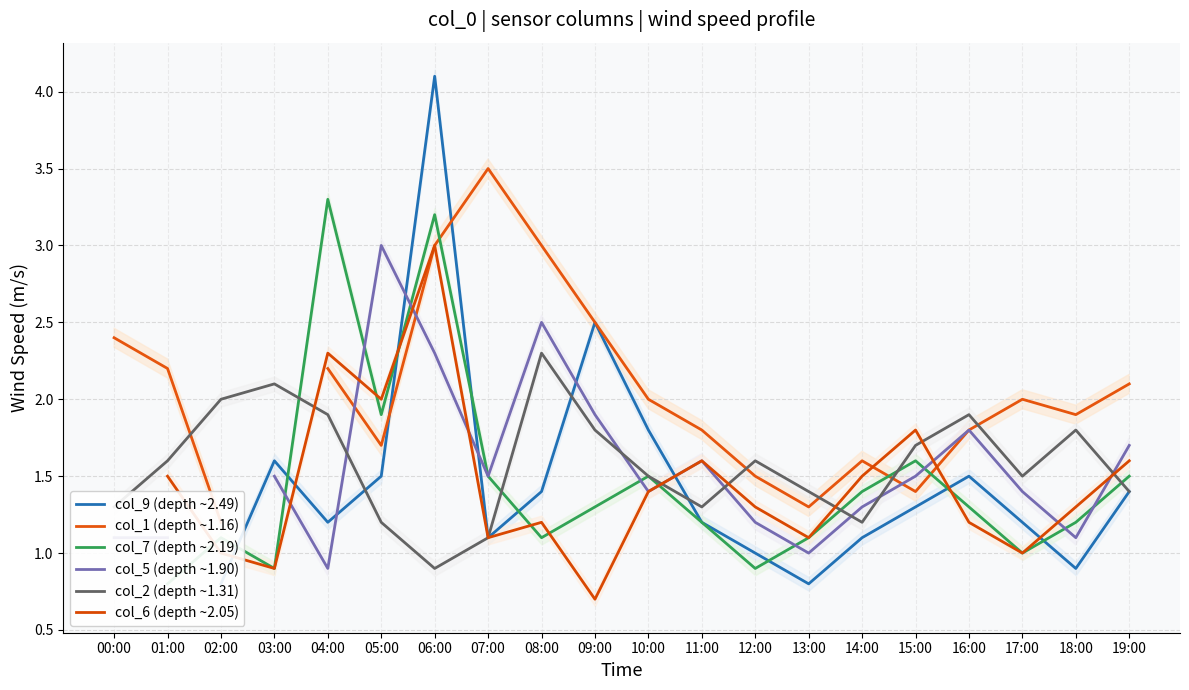

How many values in col_9 (depth ~2.49) are above zero?

18